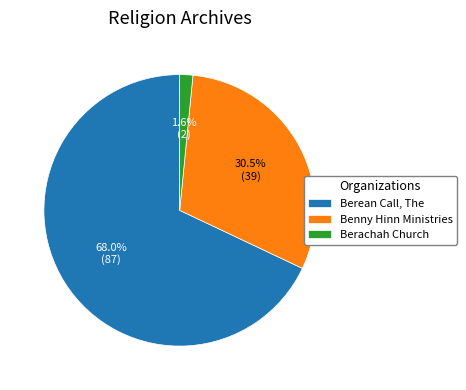

What is the total percentage of Benny Hinn Ministries and Berean Call, The?

98.4%